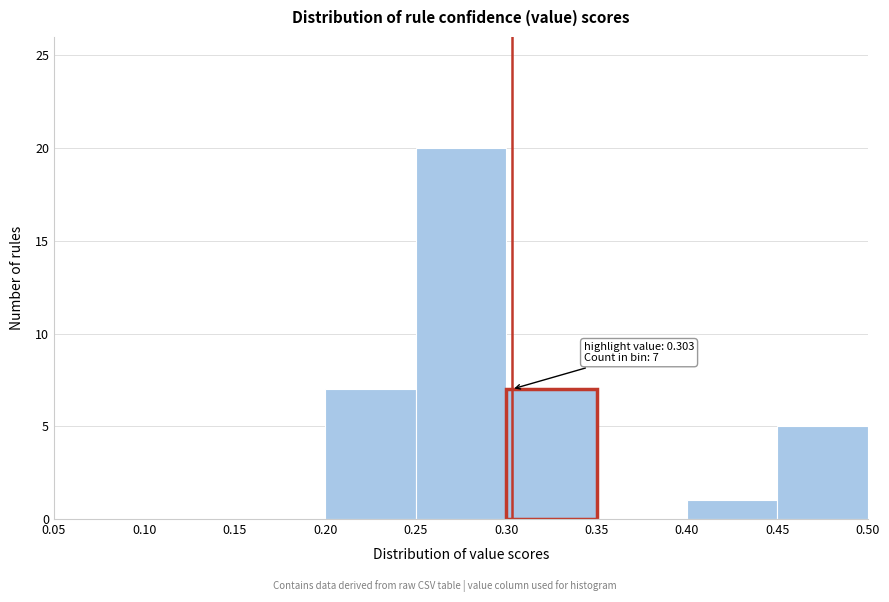

Over which range of the x-axis is the bar tallest?

0.25 to 0.30